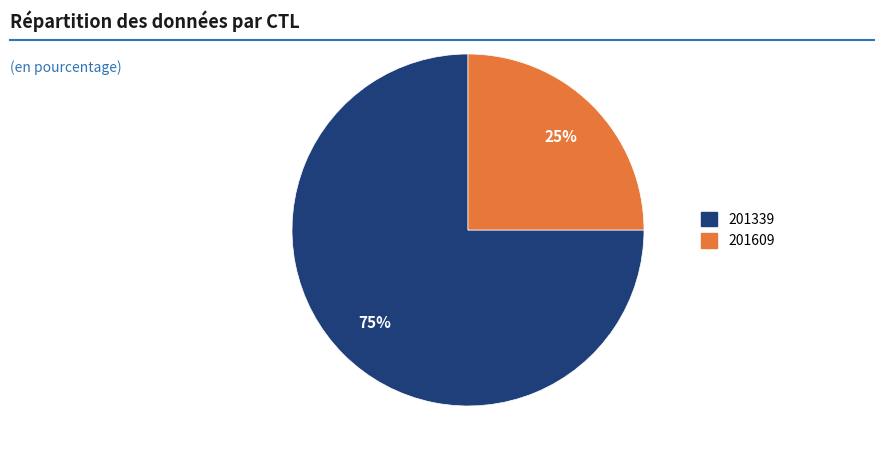

Which slice is the largest?

201339